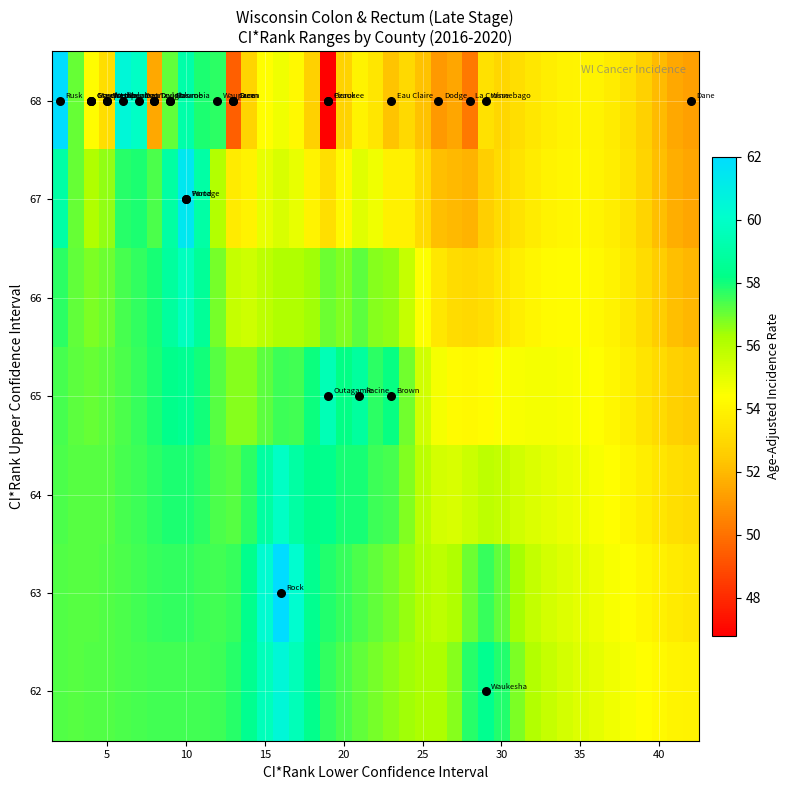

What is the maximum value for upper_ci_rank?

68.0